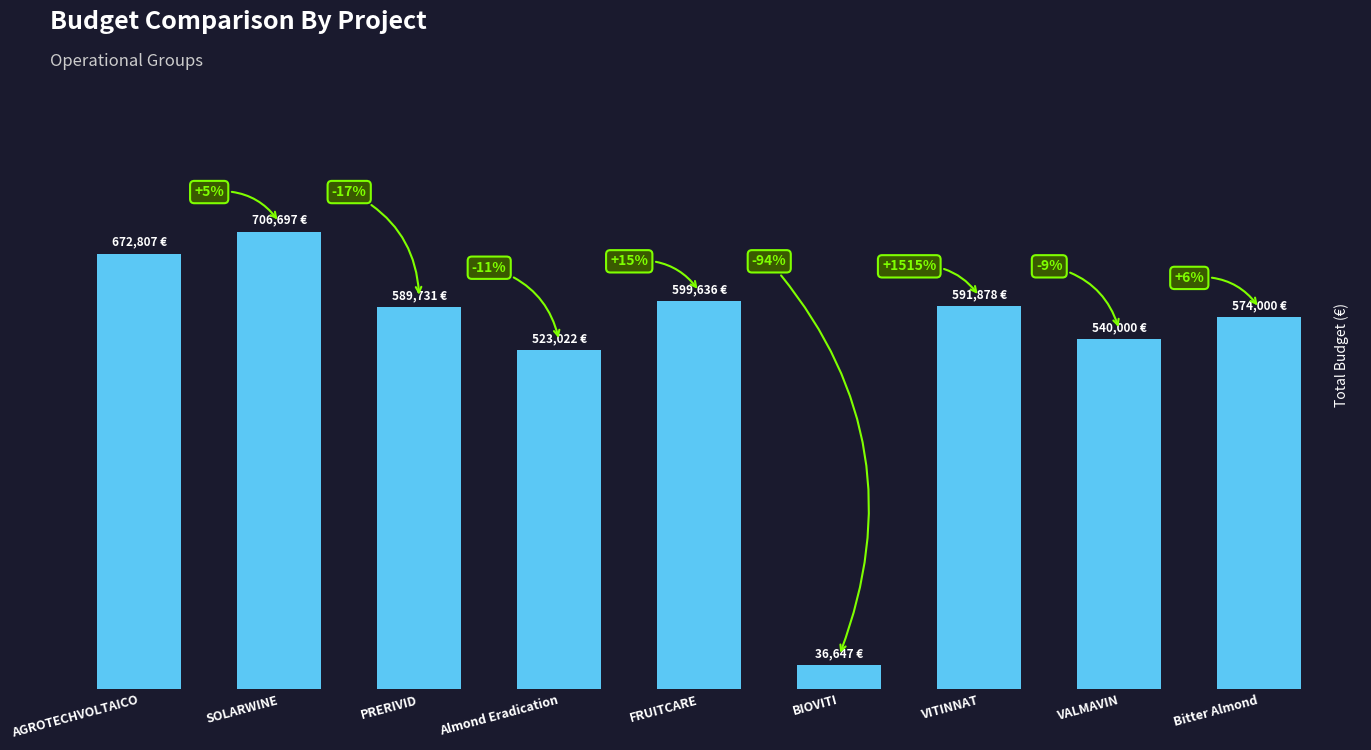

List the labels in order of value, smallest first.

BIOVITI, Almond Eradication, VALMAVIN, Bitter Almond, PRERIVID, VITINNAT, FRUITCARE, AGROTECHVOLTAICO, SOLARWINE